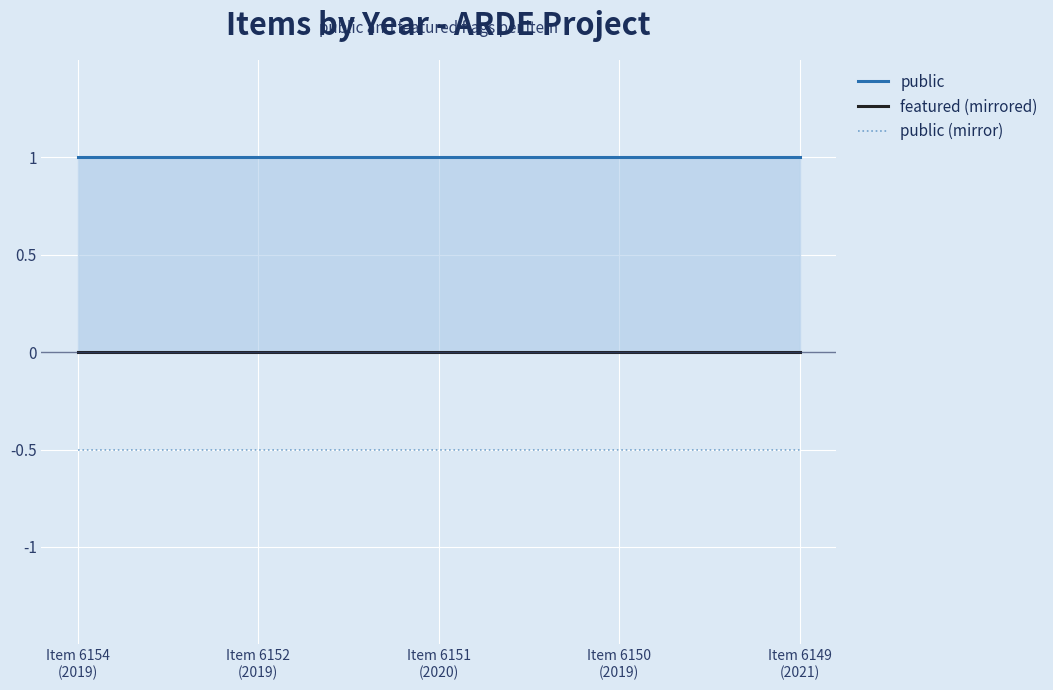

Reading right to left, what are all the values shown in this chart?

public: 1.0	1.0	1.0	1.0	1.0
featured (mirrored): 0.0	0.0	0.0	0.0	0.0
public (mirror): -0.5	-0.5	-0.5	-0.5	-0.5